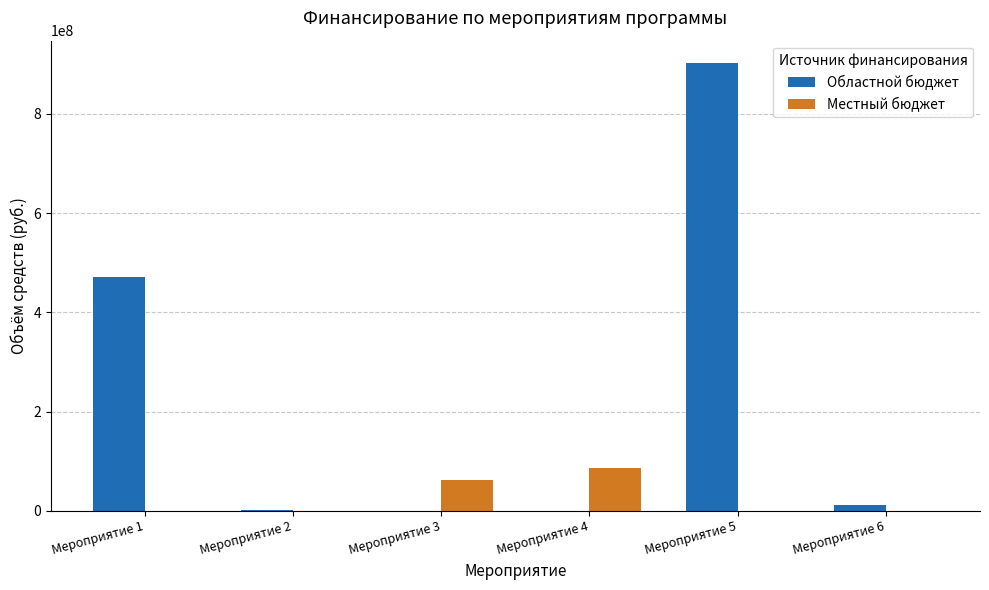

At which label is Местный бюджет closest to 43357288?

Мероприятие 3